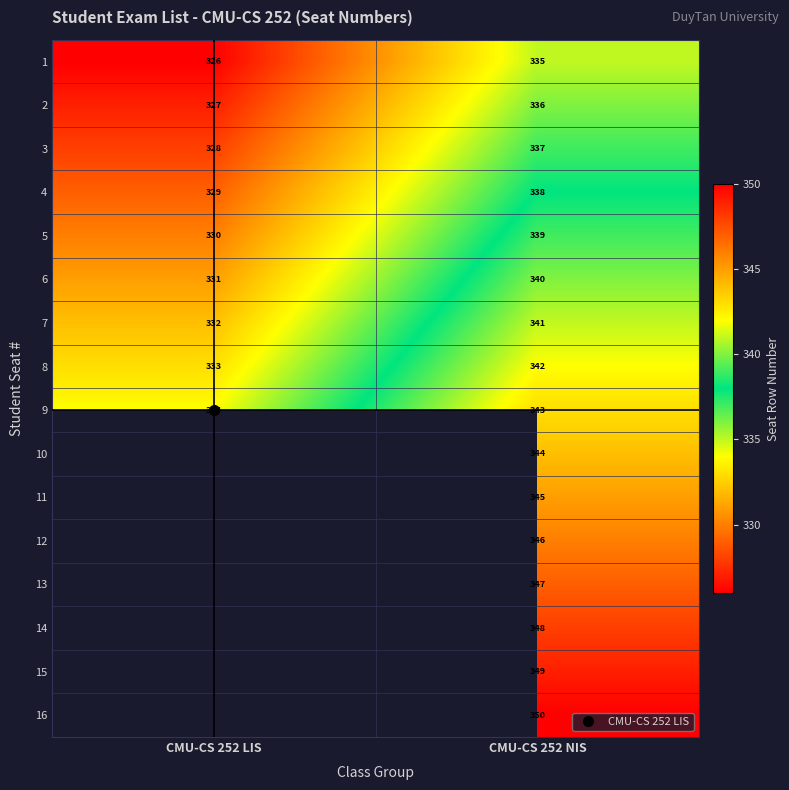

What is the average value of the 4 series?

333.5